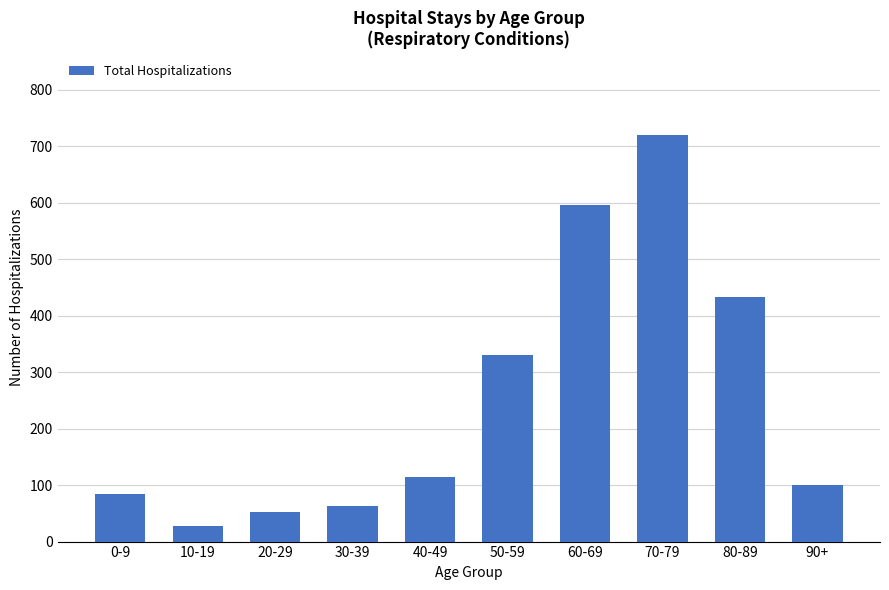

What is the change in value from 60-69 to 80-89?

-162